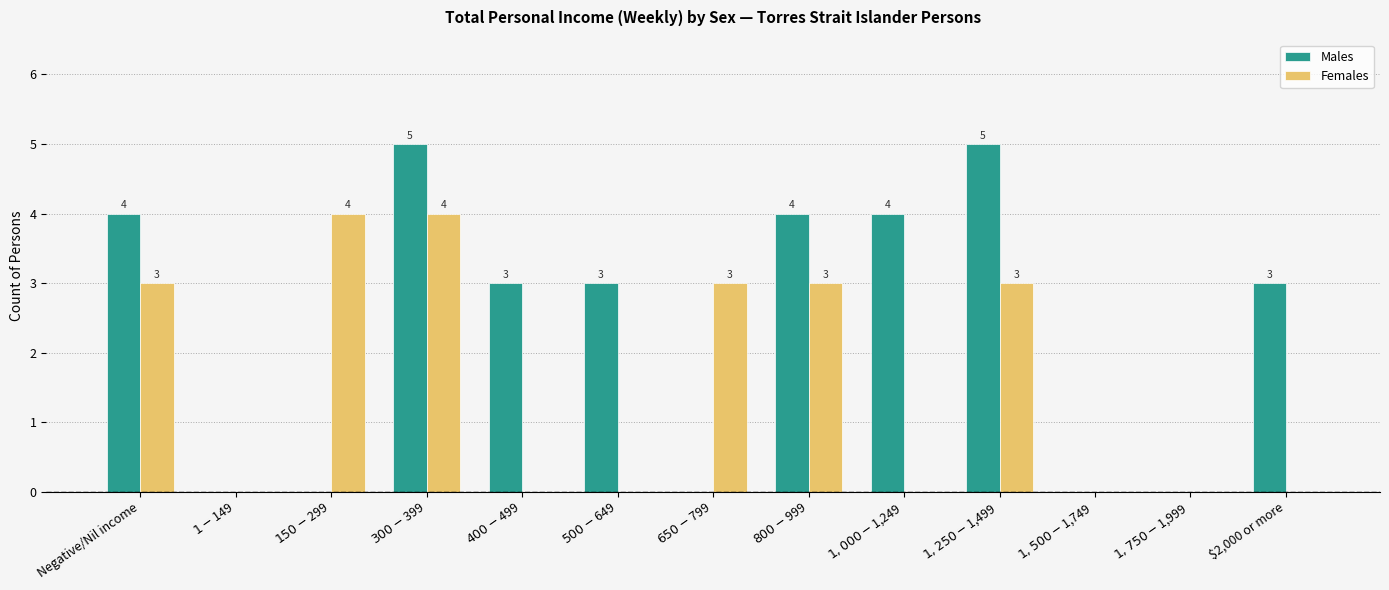

What are all the series names shown in the legend?

Males, Females